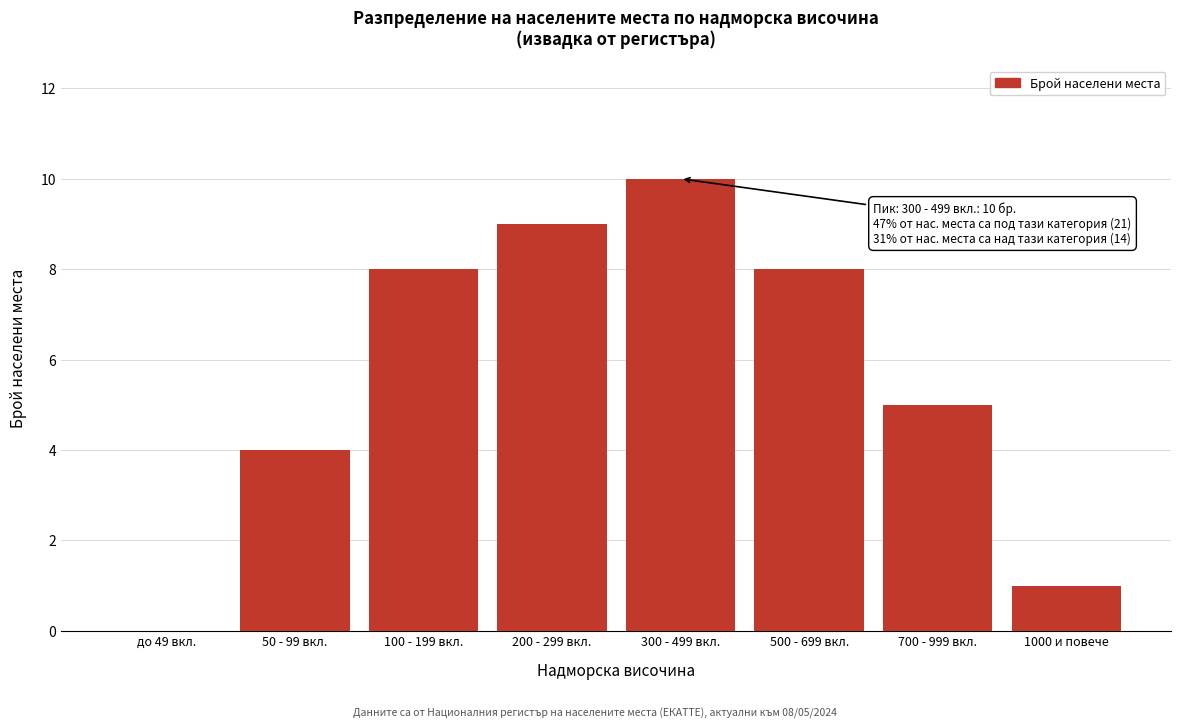

Reading left to right, what are all the values shown in this chart?

до 49 вкл.=0	50 - 99 вкл.=4	100 - 199 вкл.=8	200 - 299 вкл.=9	300 - 499 вкл.=10	500 - 699 вкл.=8	700 - 999 вкл.=5	1000 и повече=1